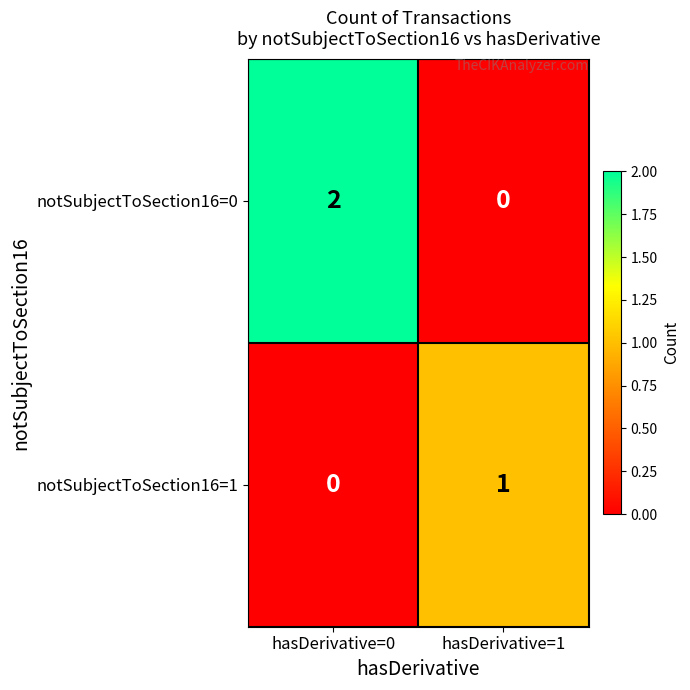

Which series has the largest range (max minus min)?

notSubjectToSection16=0